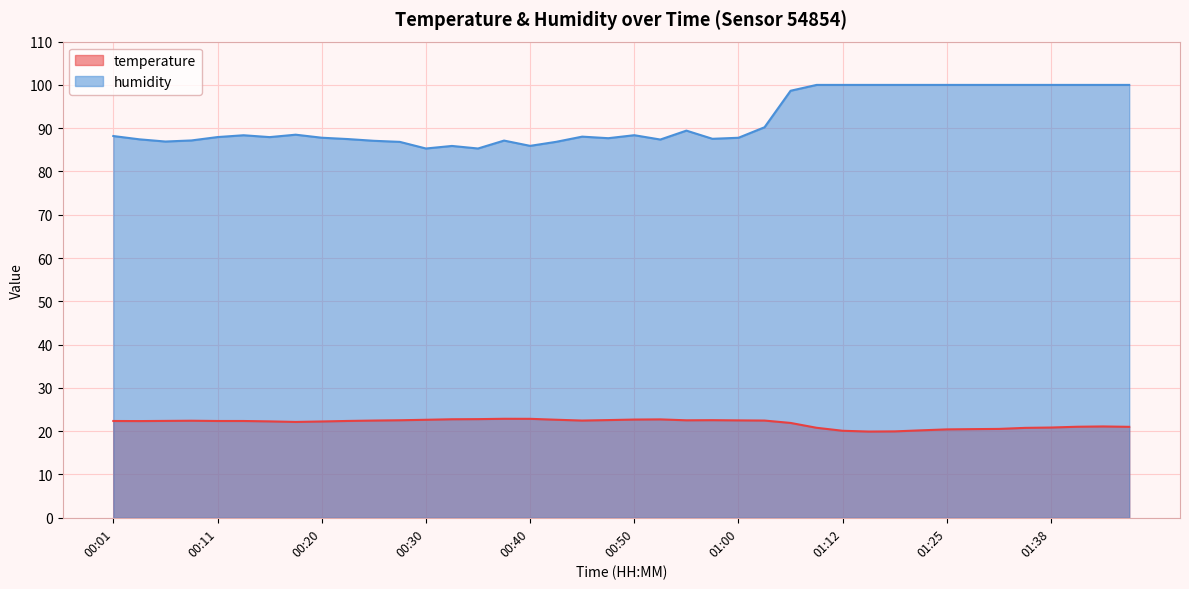

What is the label of the 14th point from the left?

00:33